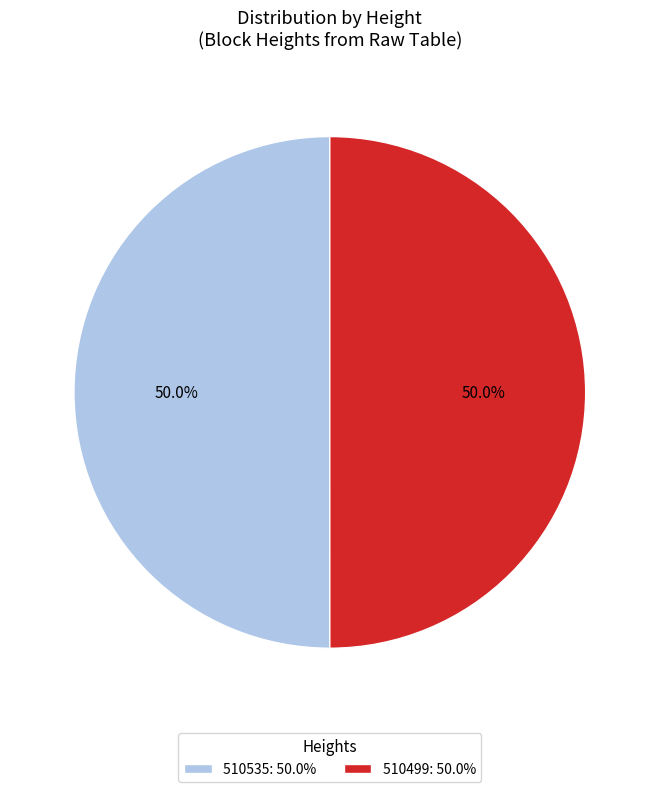

To the nearest percent, what is the combined percentage of 510499 and 510535?

100%